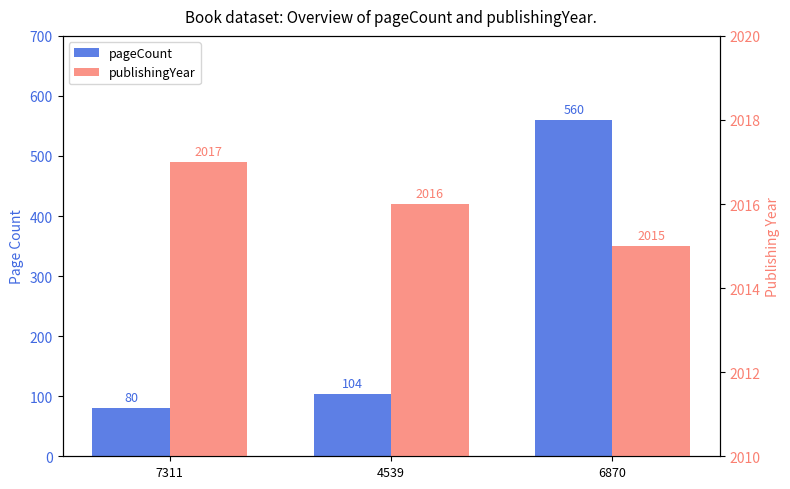

How many categories are shown in the chart?

3